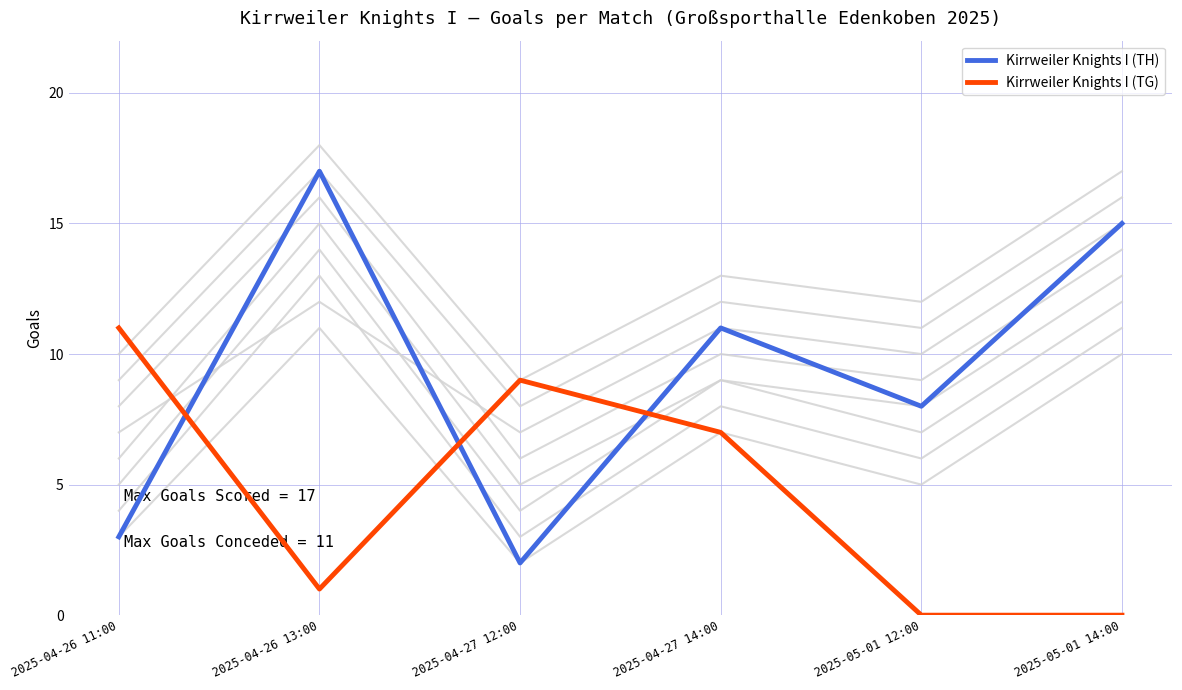

How many interior local valleys does the Kirrweiler Knights I (TH) series have?

2